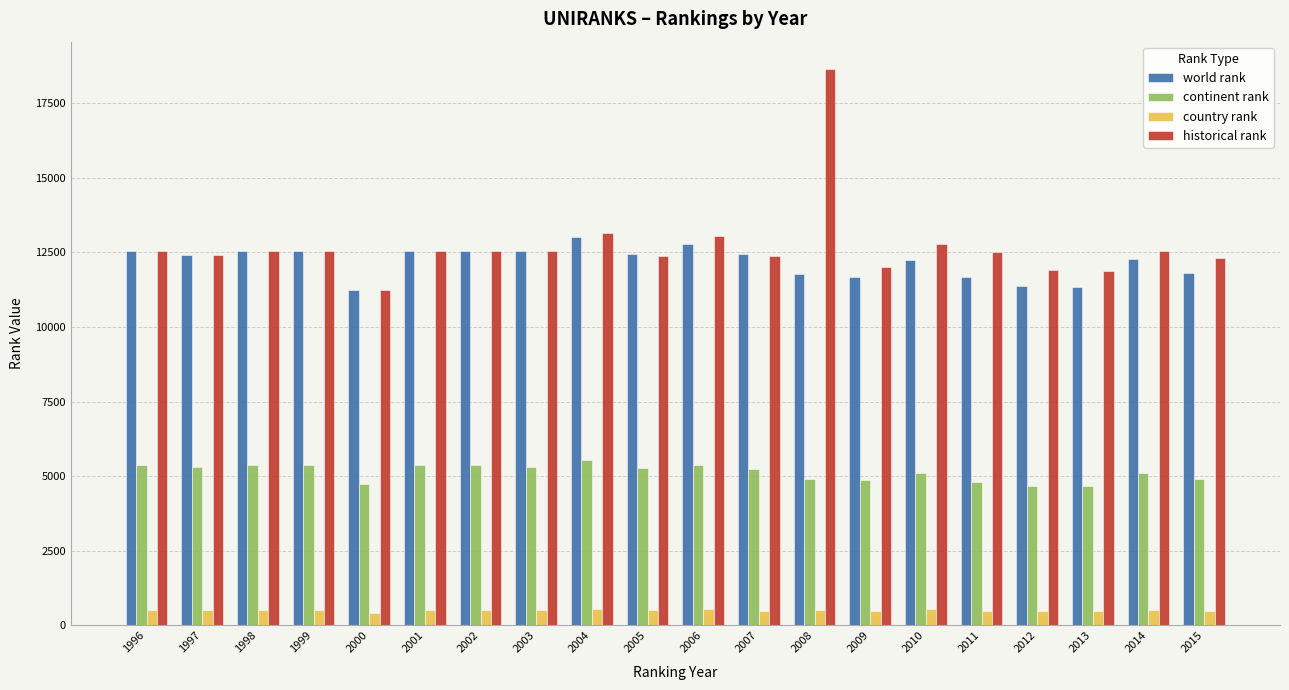

What is the lowest value of the world rank series?

11246